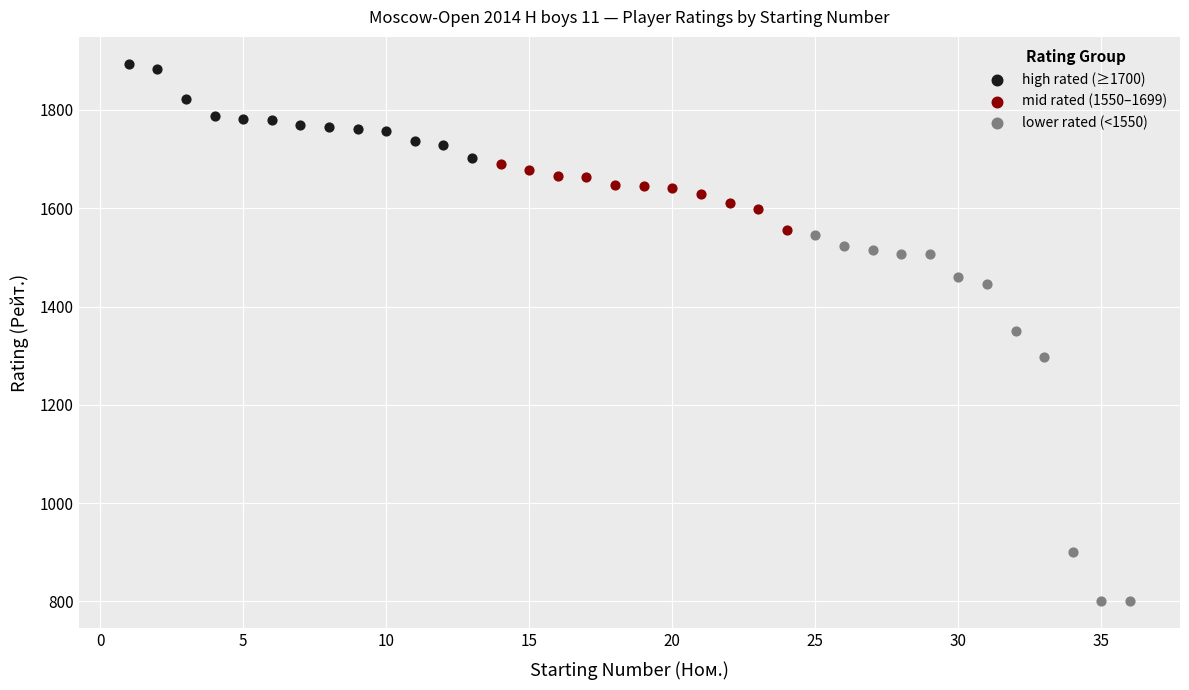

Which series reaches the minimum Y coordinate?

lower rated (<1550)